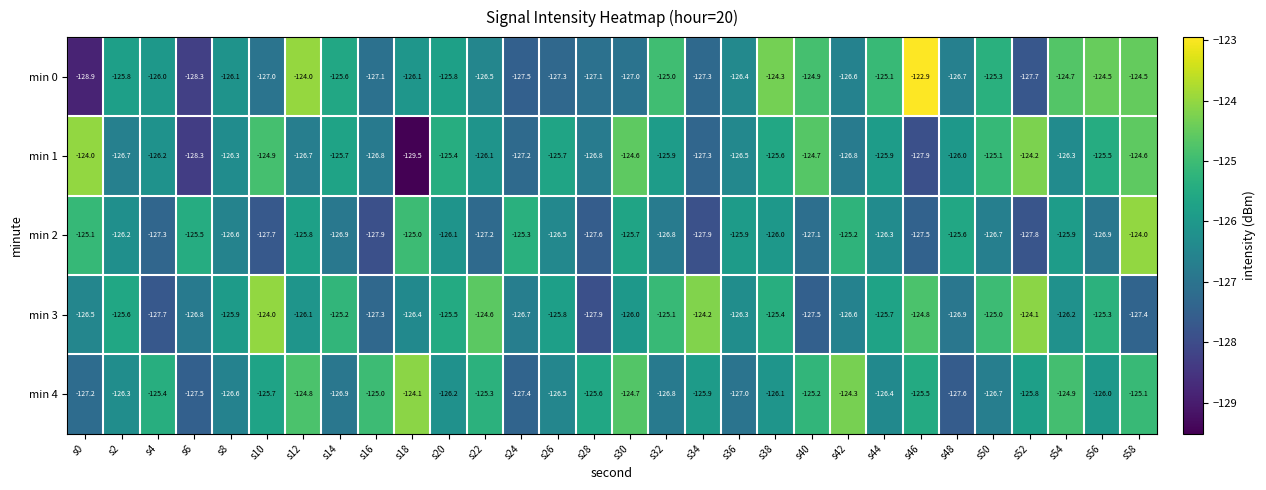

How many series are shown in this chart?

5